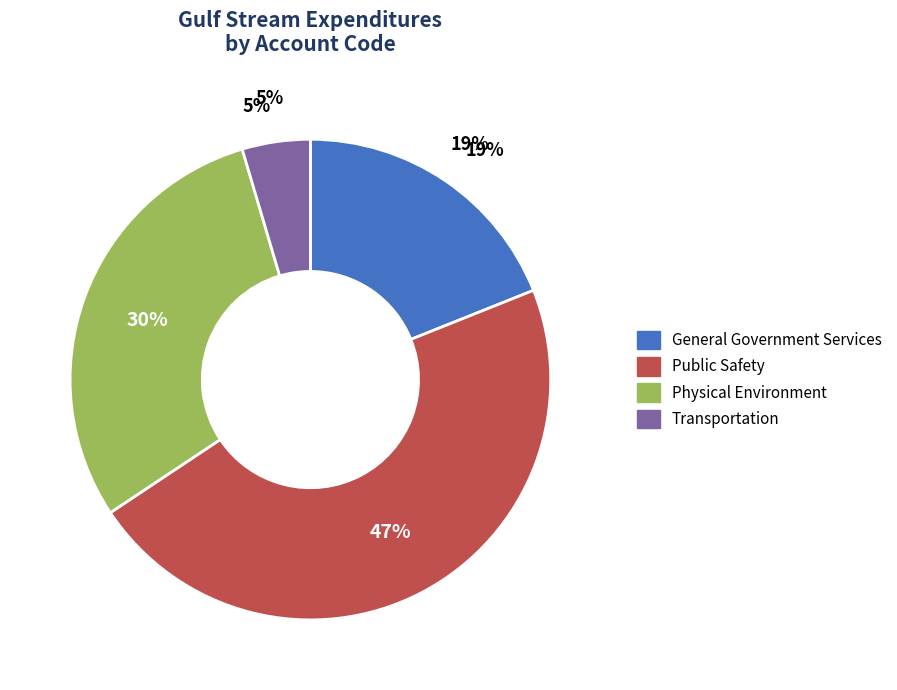

Combined, do Public Safety and Physical Environment account for over 50%?

Yes